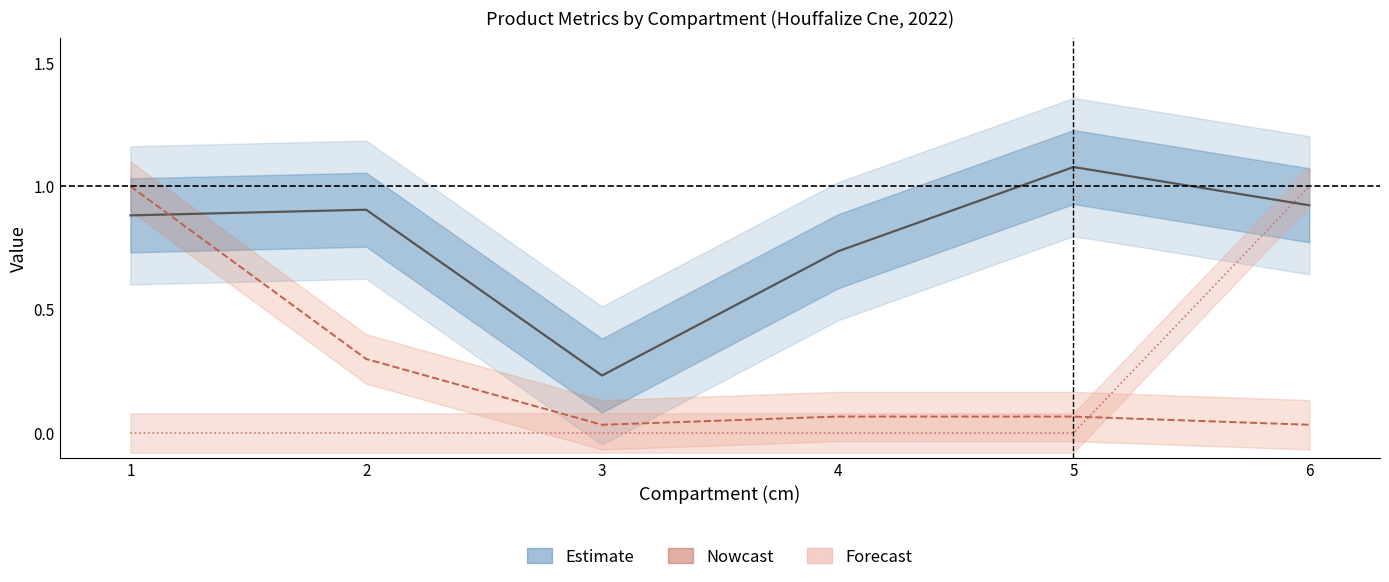

What is the difference between the maximum and minimum values in the produit_vtrh series?

1.0